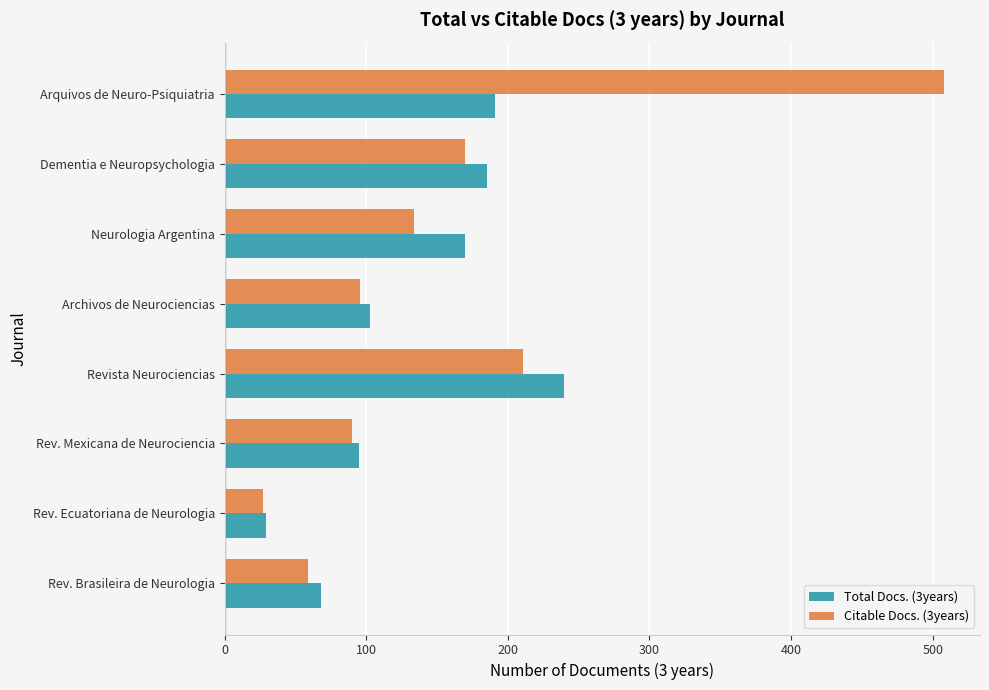

What is the highest value of the Citable Docs. (3years) series?

508